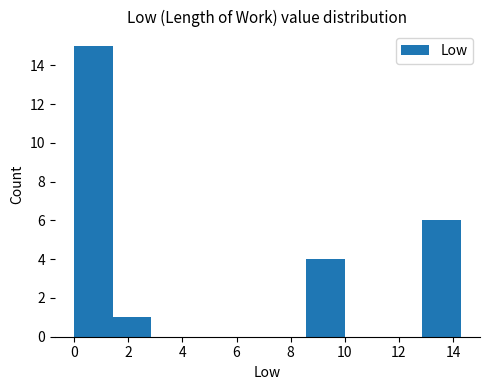

Which range on the x-axis has the tallest bar?

0.0 to 1.4